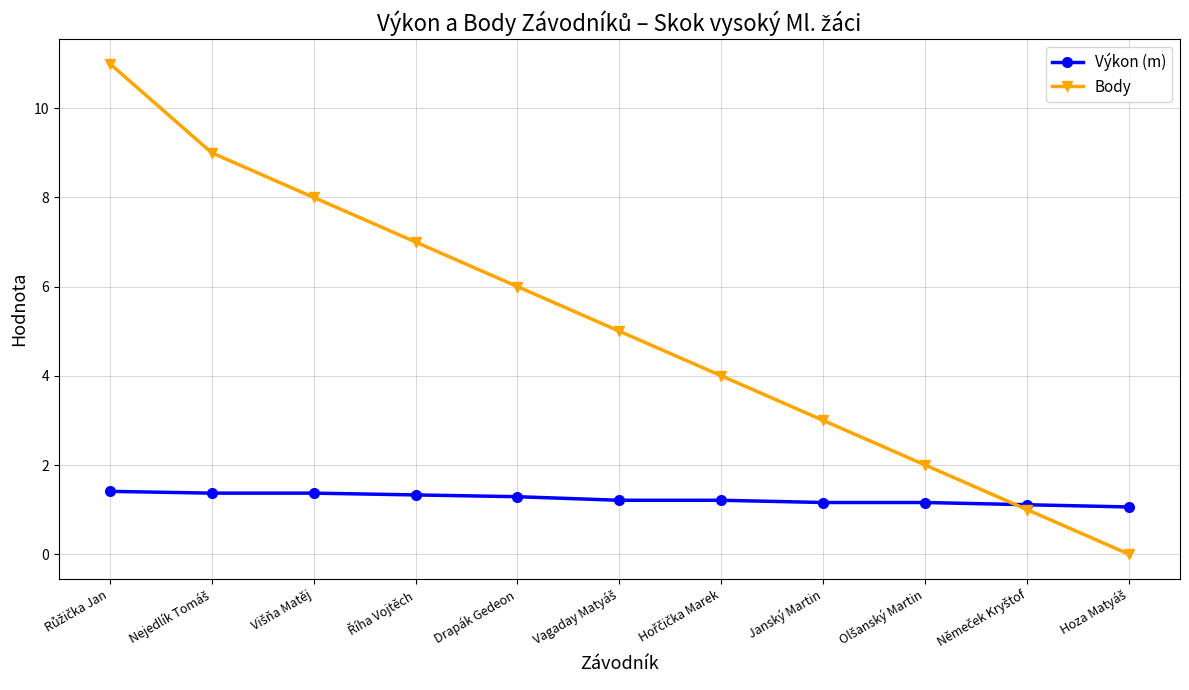

How many times do Body and Výkon (m) cross each other?

1